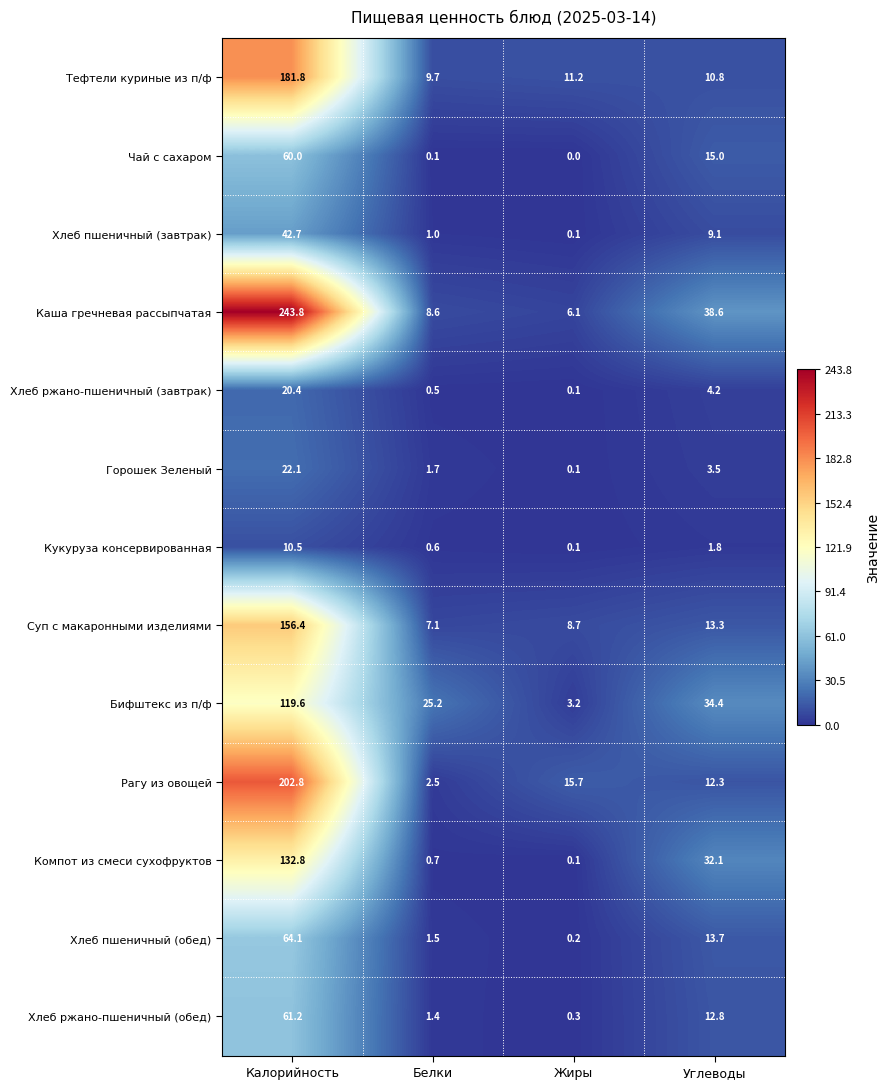

At which label does Тефтели куриные из п/ф first exceed 11?

Калорийность